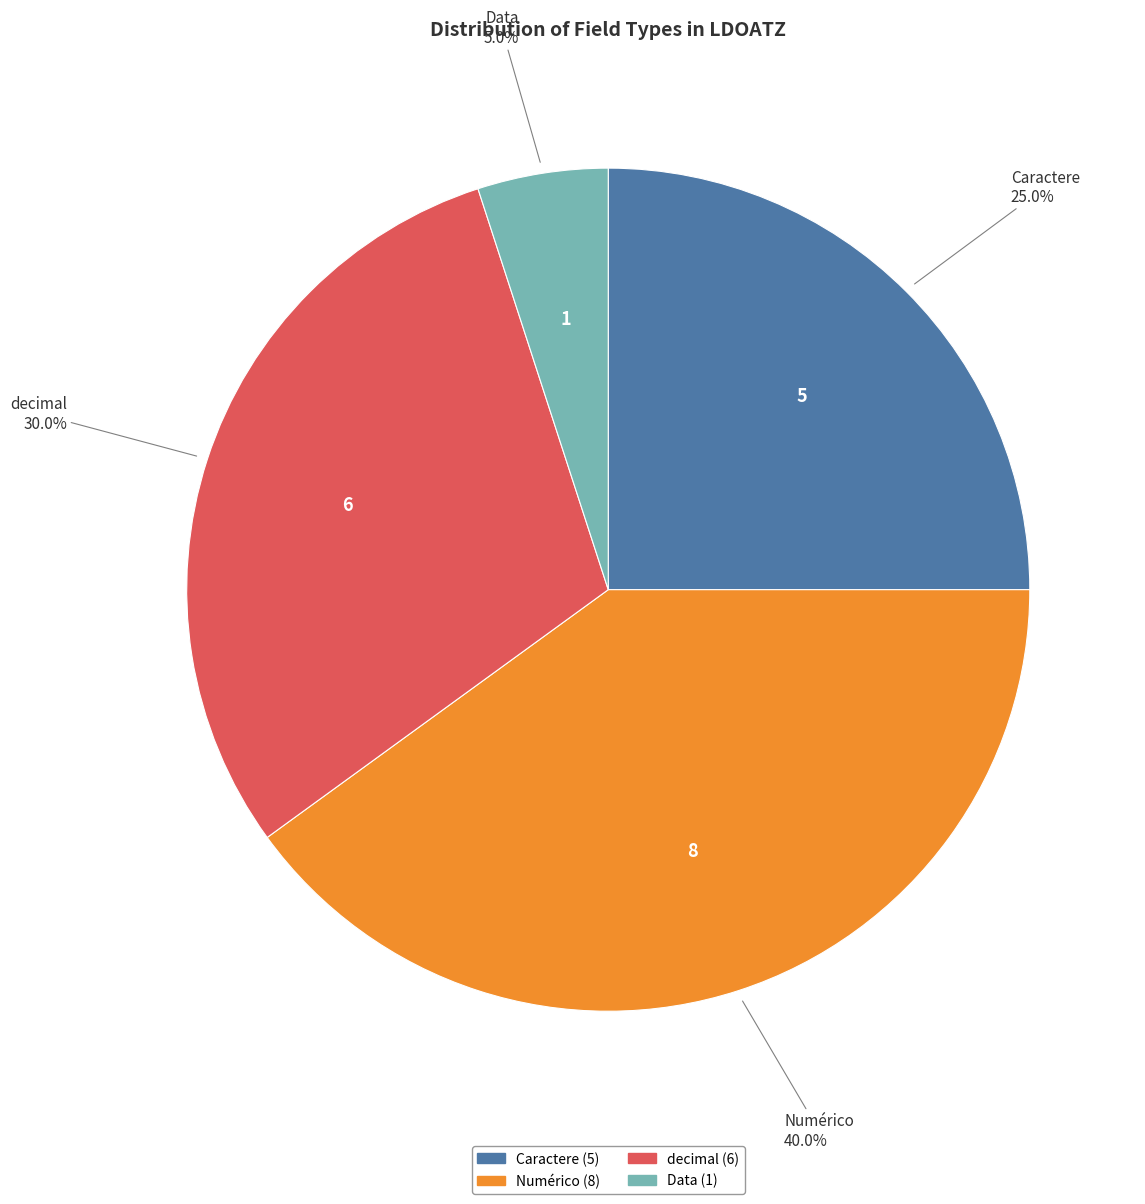

True or false: decimal accounts for 45% of the total.

False